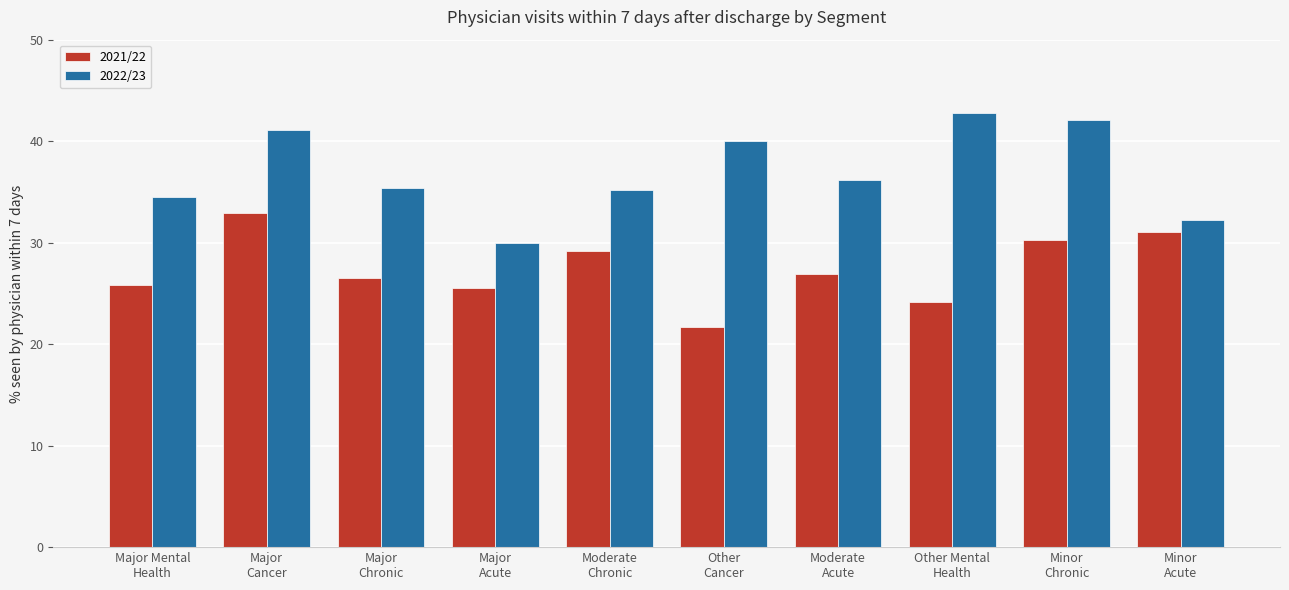

Read the 2021/22 value at Major
Chronic.

26.5